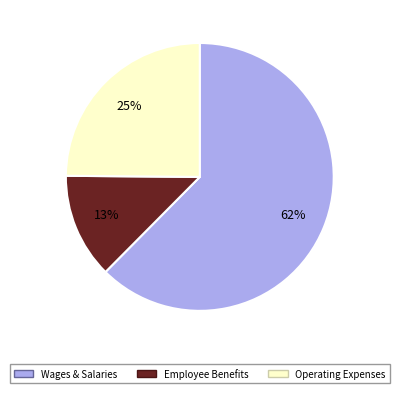

Is there a majority slice in this chart?

Yes